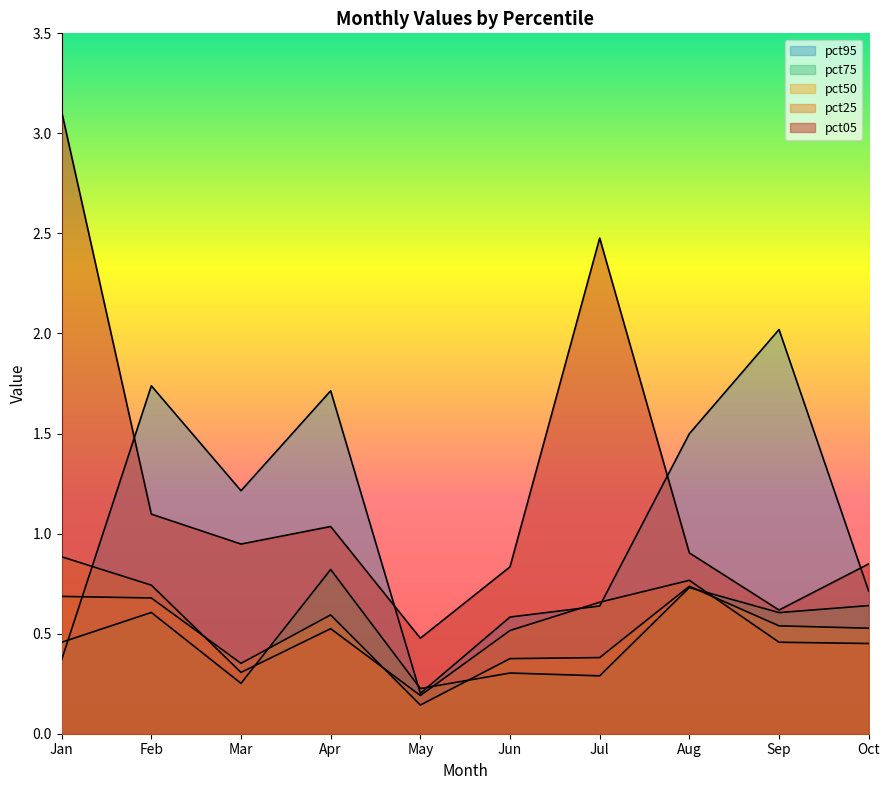

What is the smallest value displayed?

0.1